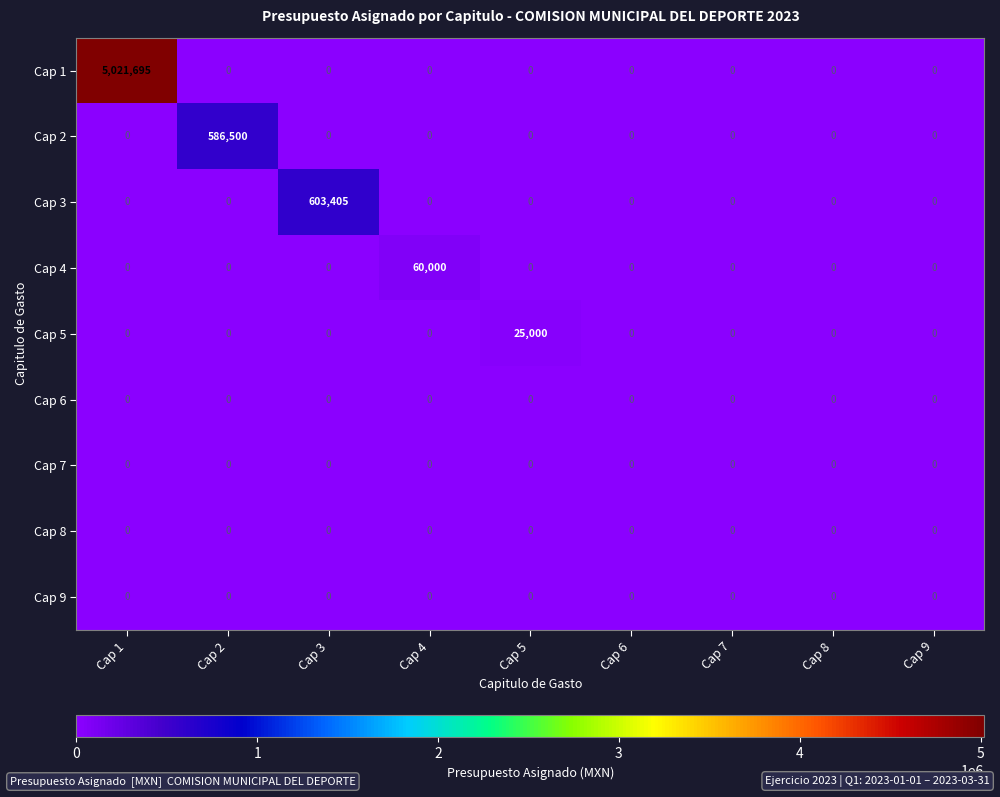

Which series changed the most between Cap 3 and Cap 8?

Cap 3